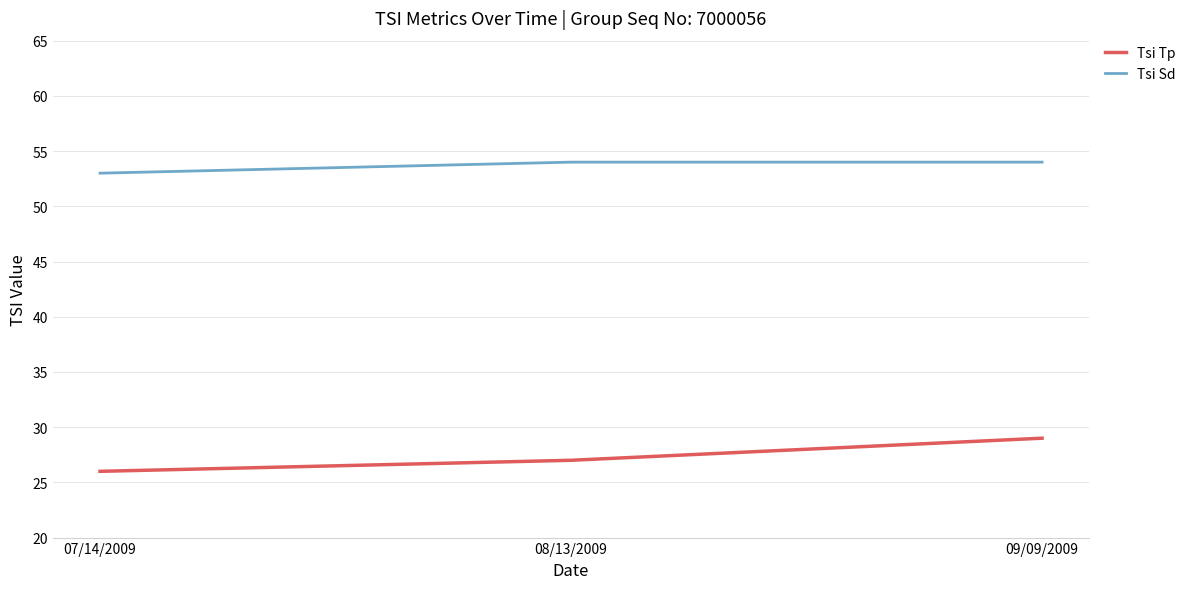

Which series has the largest range (max minus min)?

Tsi Tp